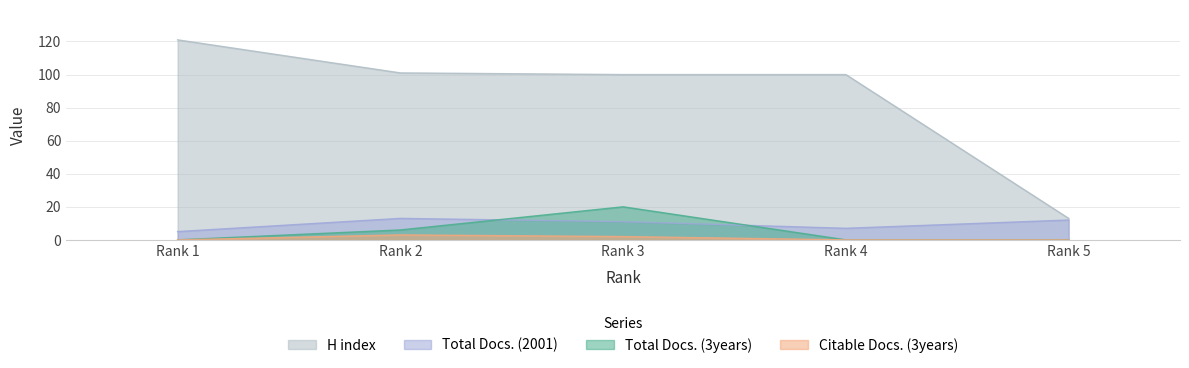

True or false: Total Docs. (3years) and Total Docs. (2001) cross at least once.

True